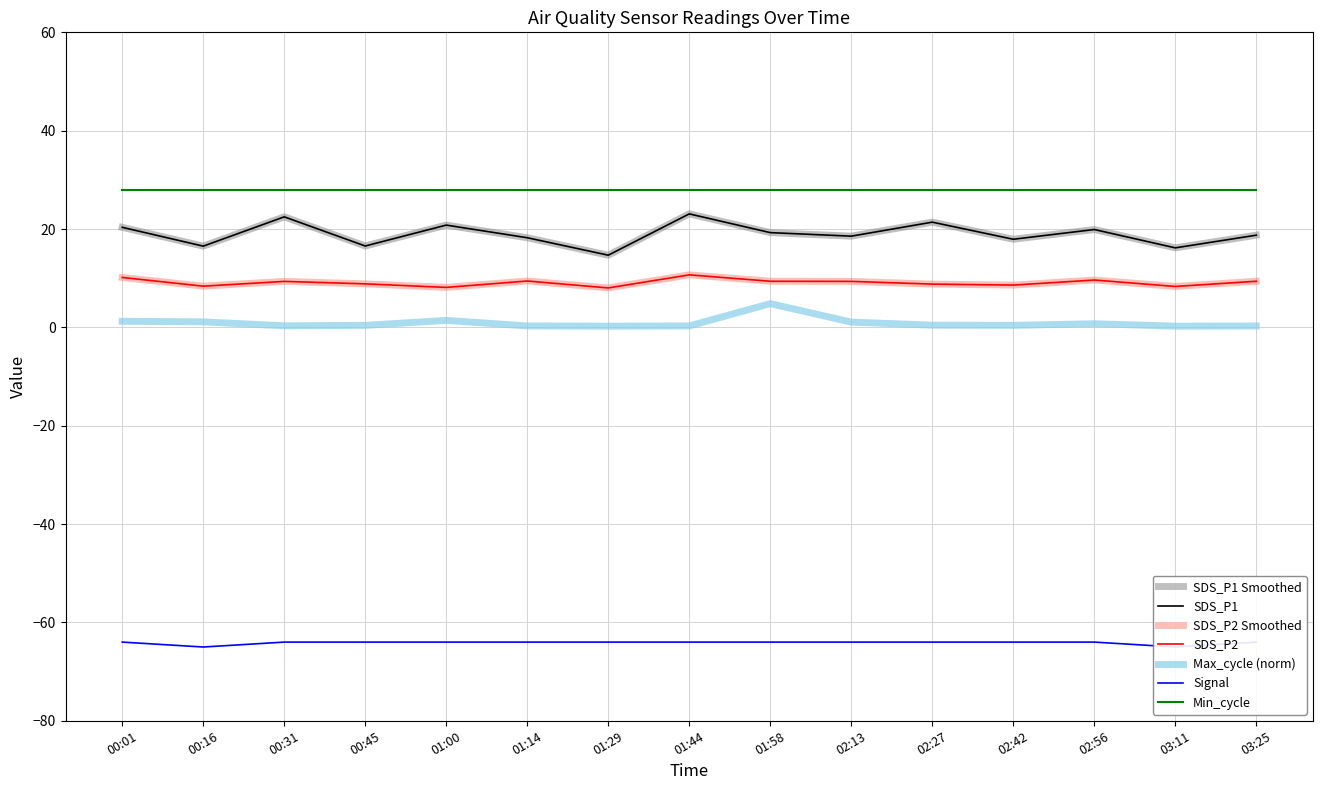

At which label is SDS_P2 closest to 9?

00:45